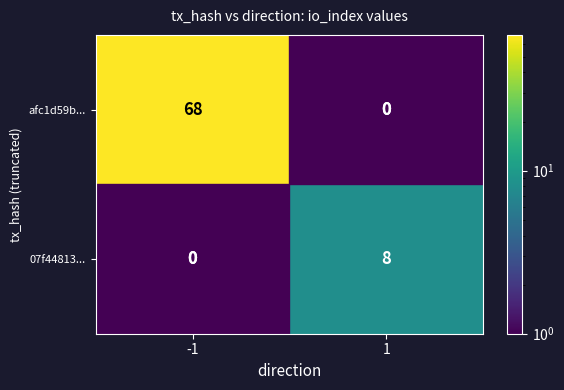

True or false: 07f44813... has a value of 3 at 1.

False